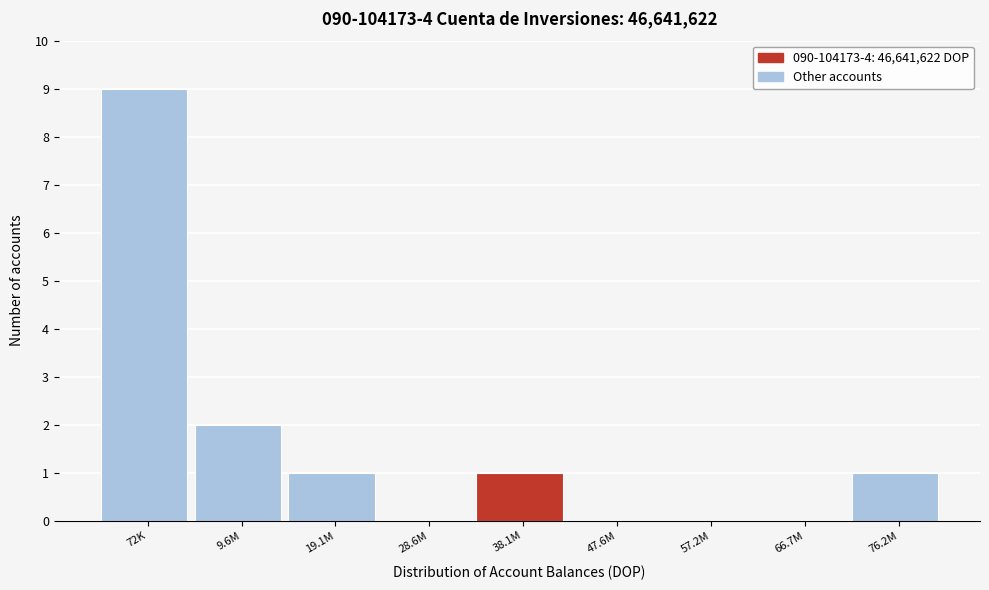

Reading left to right, list all the values displayed in this chart.

72K=9	9.6M=2	19.1M=1	28.6M=0	38.1M=1	47.6M=0	57.2M=0	66.7M=0	76.2M=1